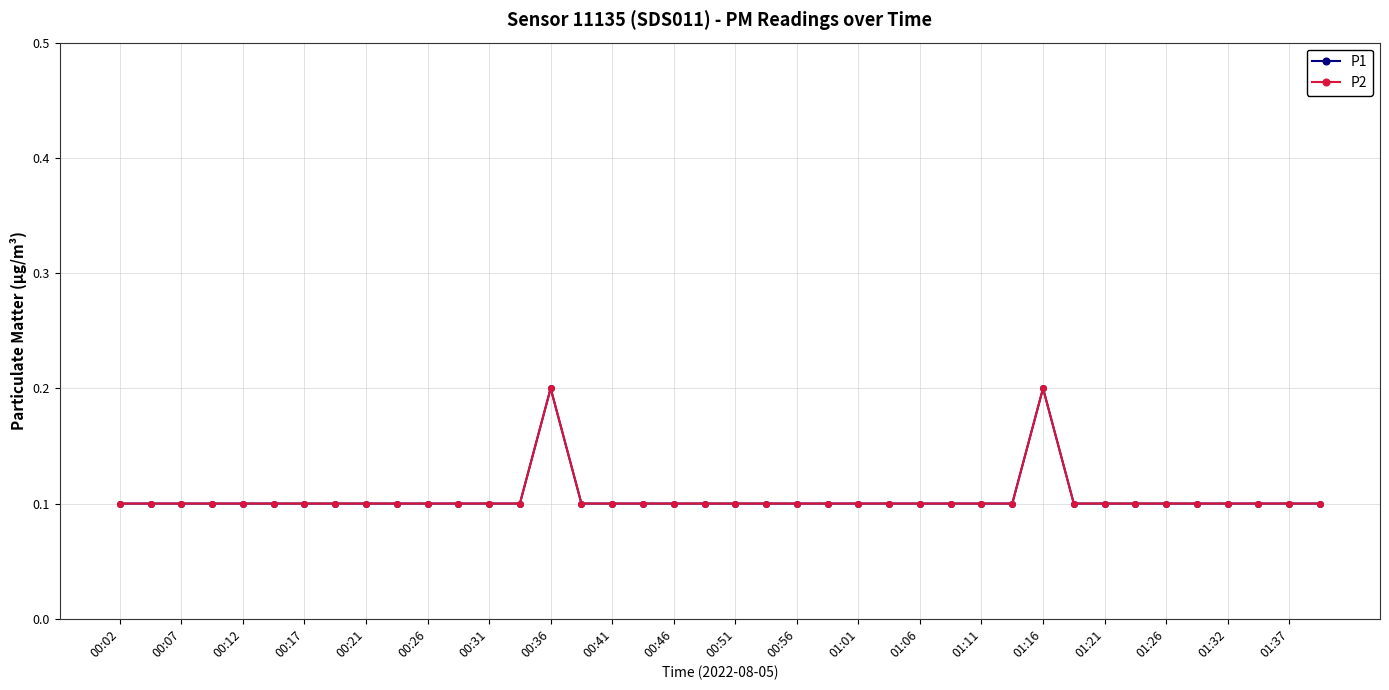

What is the difference between the maximum and minimum values in the P1 series?

0.1